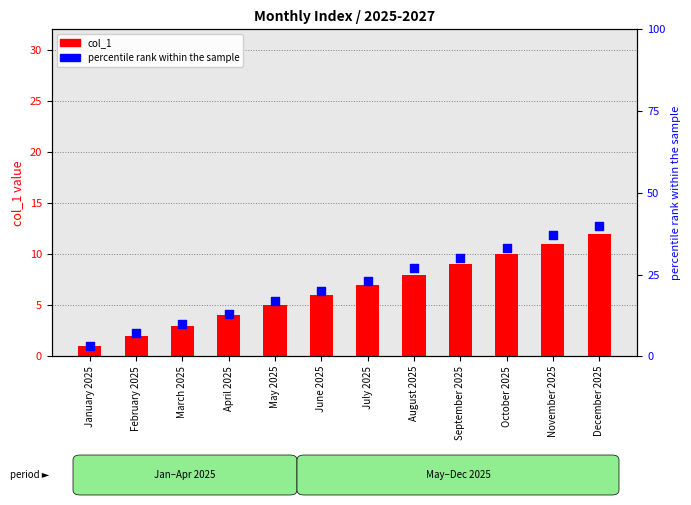

At how many categories does at least one series exceed 39?

1